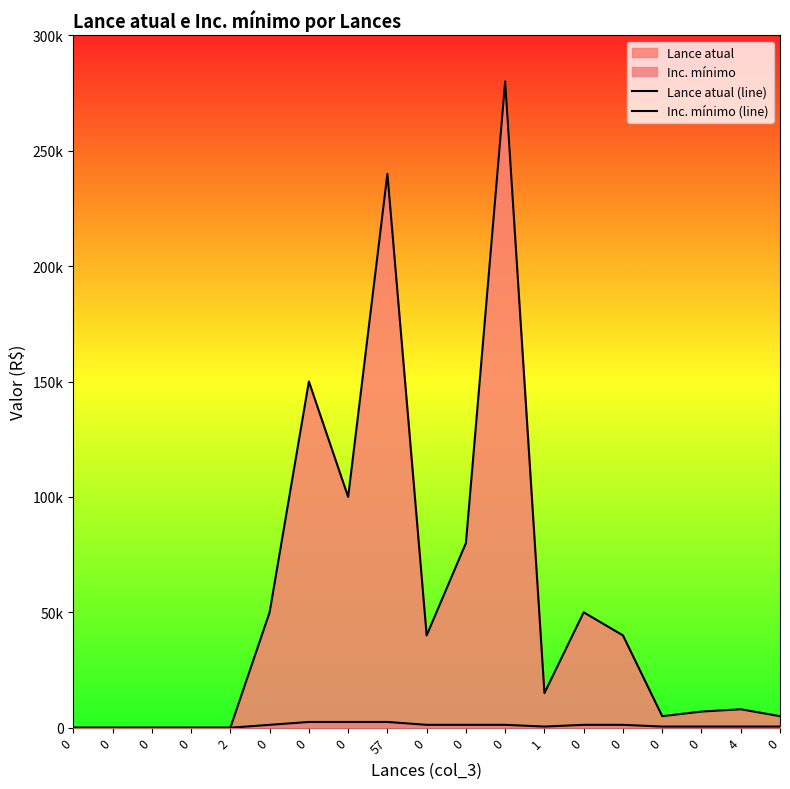

Which series changed the most between 2 and 0?

Lance atual (line)